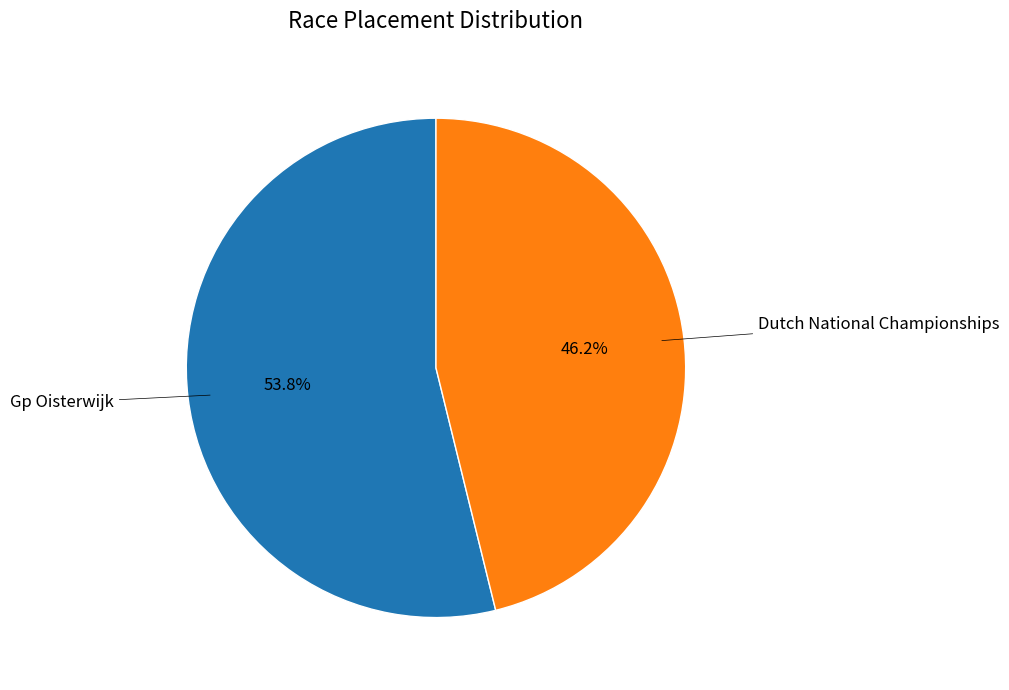

Is there any slice that represents more than half of the pie?

Yes